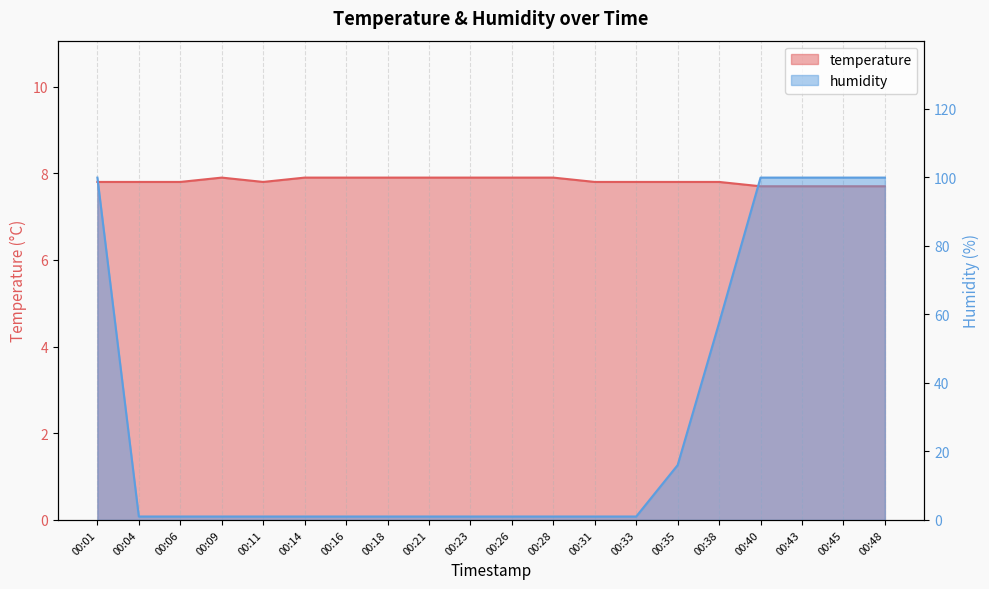

What is the average value of the temperature series?

7.8